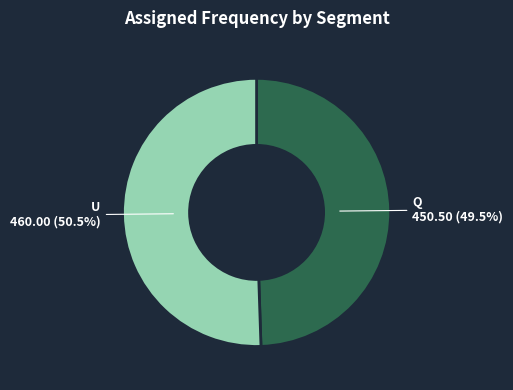

Which slice is the smallest?

Q